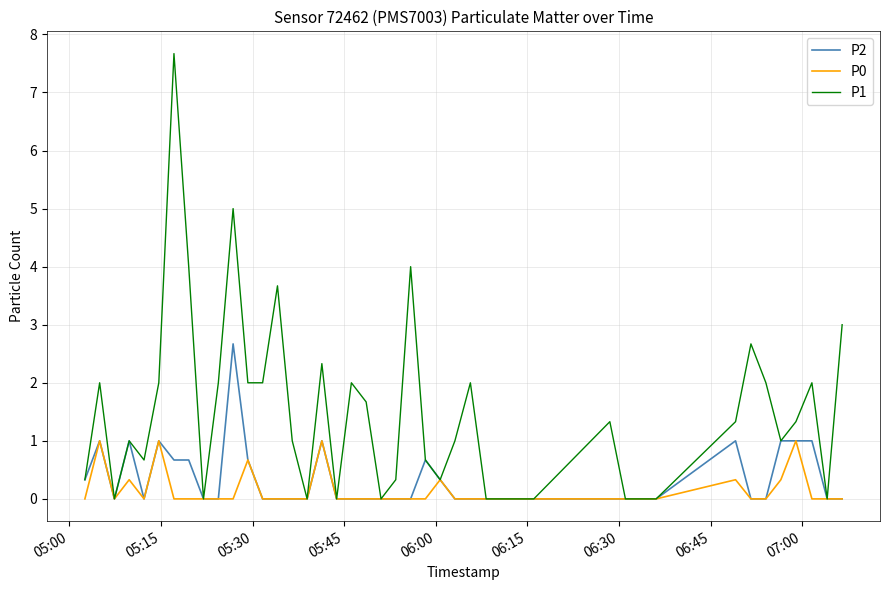

Which series has the largest total across all categories?

P1